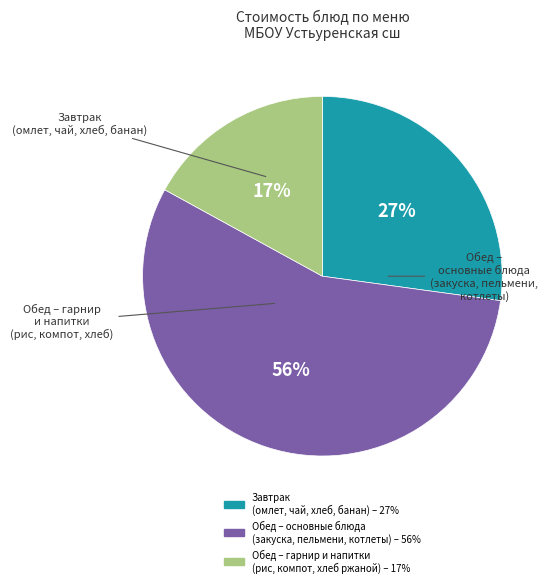

Is there a majority slice in this chart?

Yes